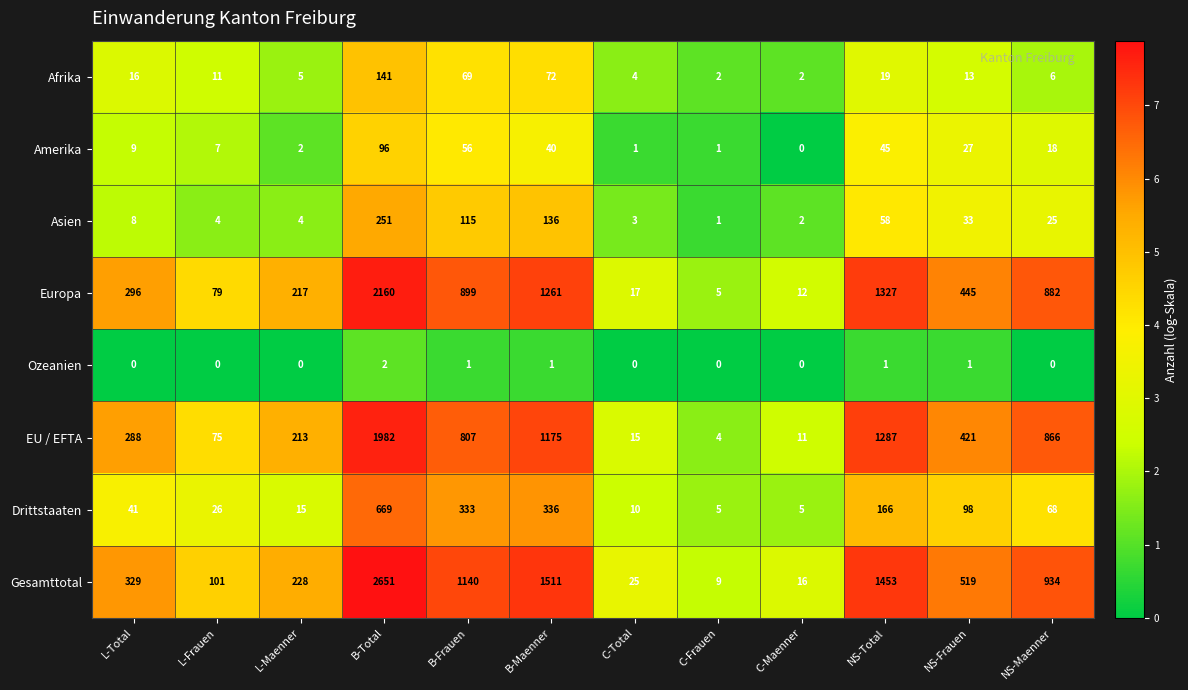

Which series has the widest spread of values?

Gesamttotal